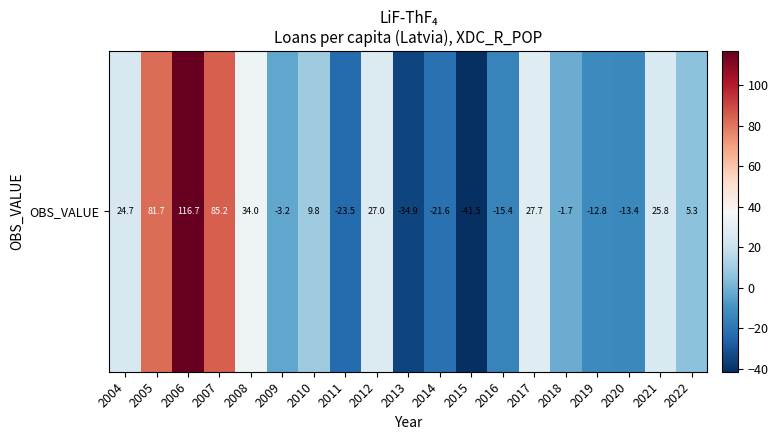

At which category does the chart reach its minimum across all series?

2015